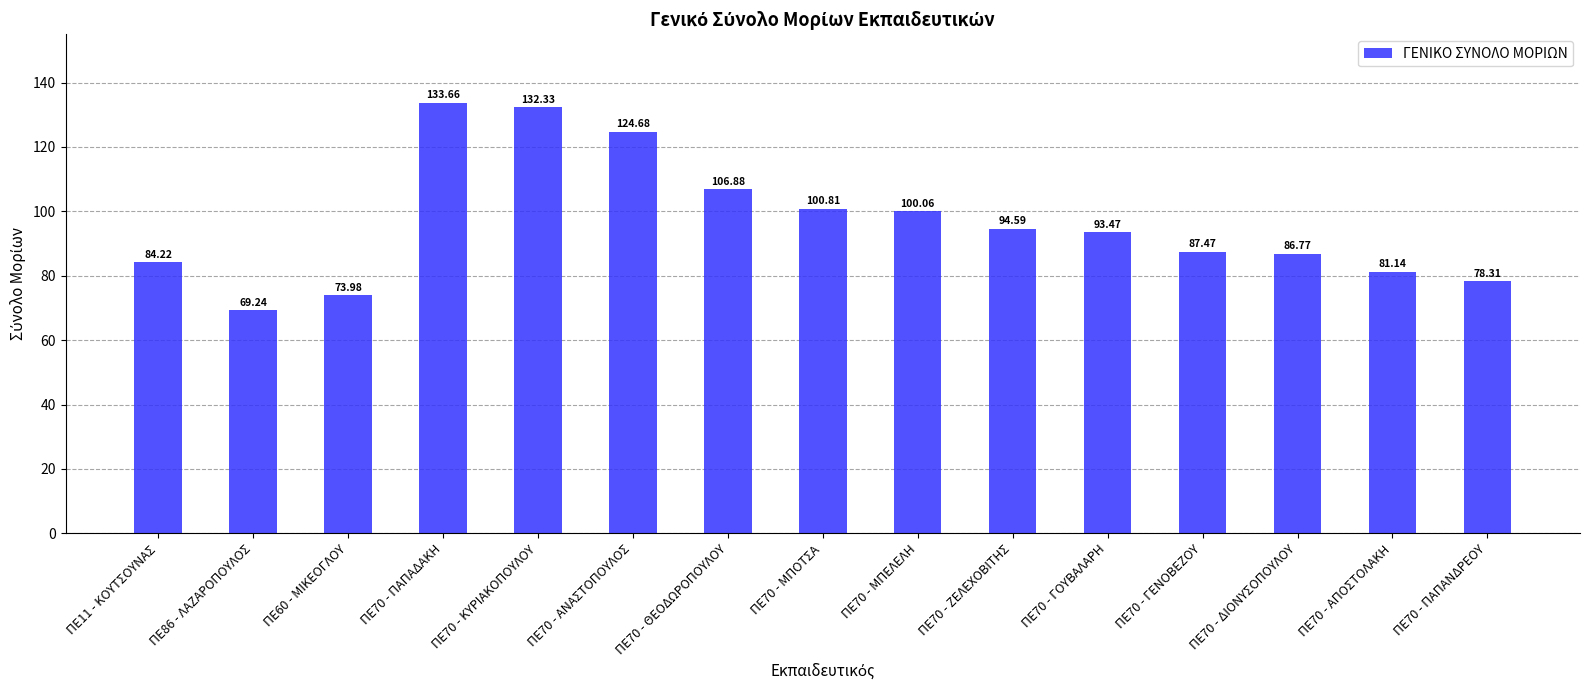

At which label is the value closest to 101?

ΠΕ70 - ΜΠΟΤΣΑ